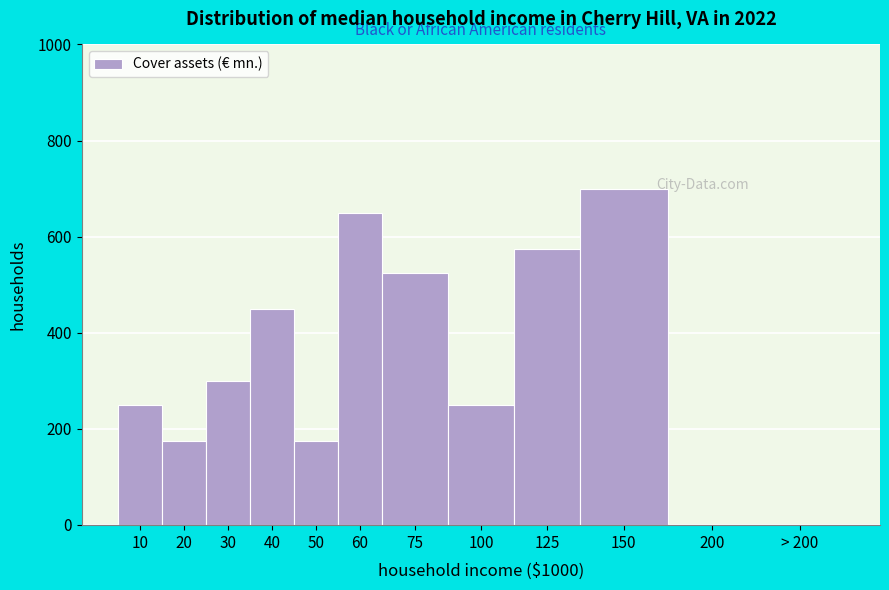

Reading left to right, what are all the values shown in this chart?

10=250	20=175	30=300	40=450	50=175	60=650	75=525	100=250	125=575	150=700	200=0	> 200=0